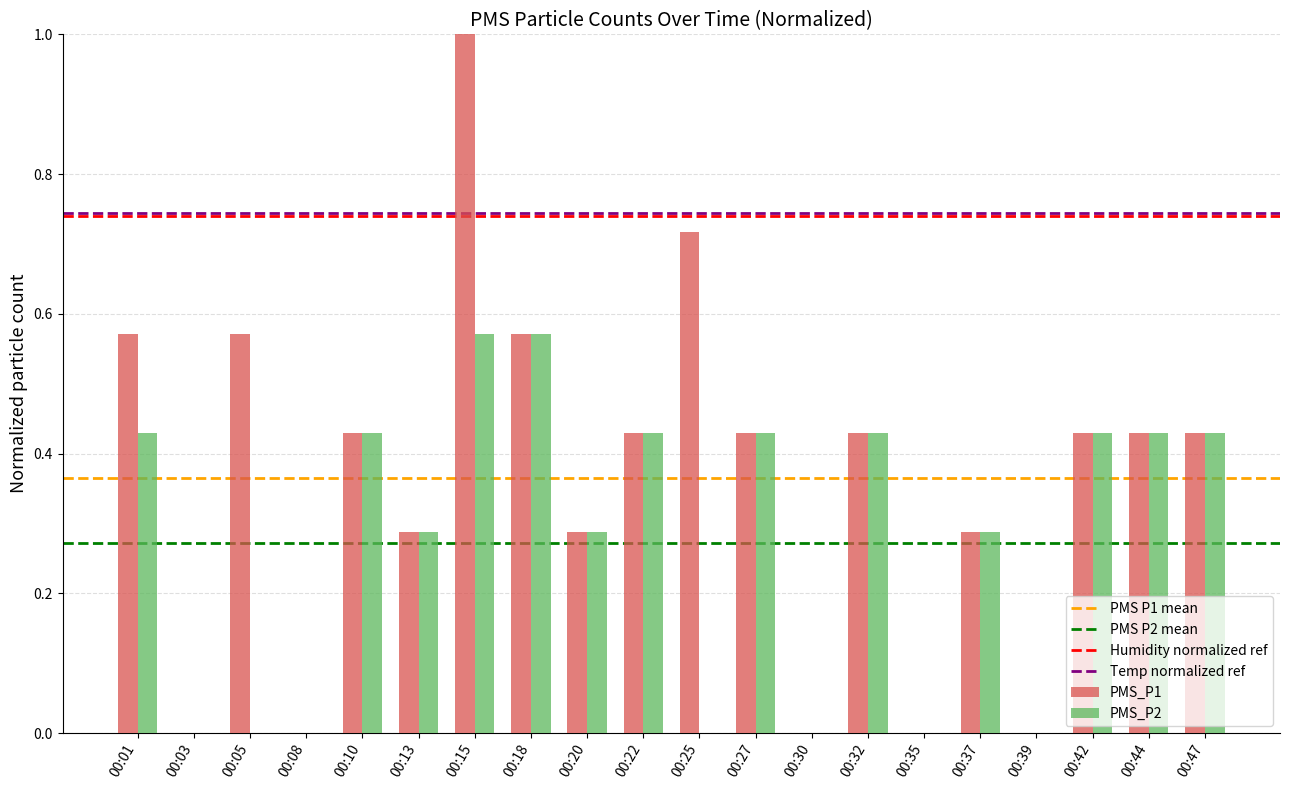

What is the sum of all PMS_P2 values?

5.4